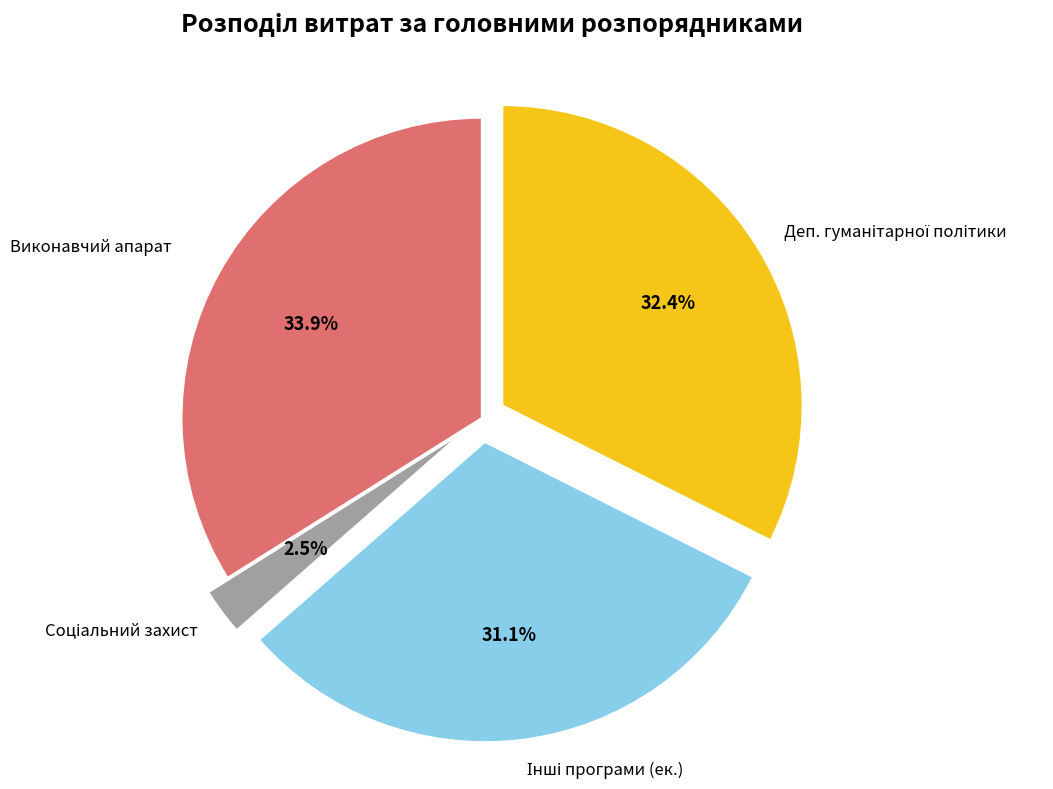

What percentage is NOT represented by Виконавчий апарат?

66.1%